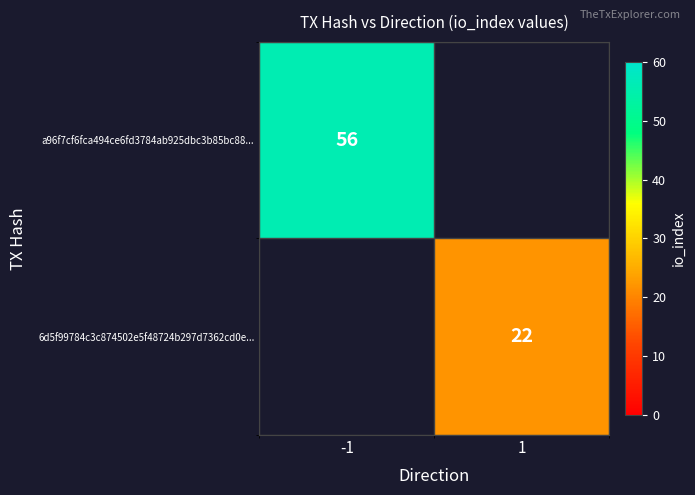

Is the value of 6d5f99784c3c874502e5f48724b297d7362cd0e... at 1 greater than the value of a96f7cf6fca494ce6fd3784ab925dbc3b85bc88... at -1?

No